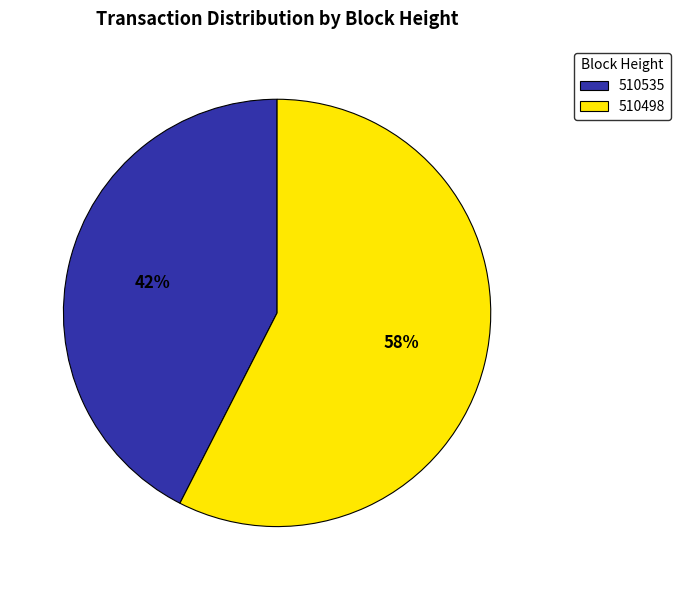

Which slice is the largest?

510498